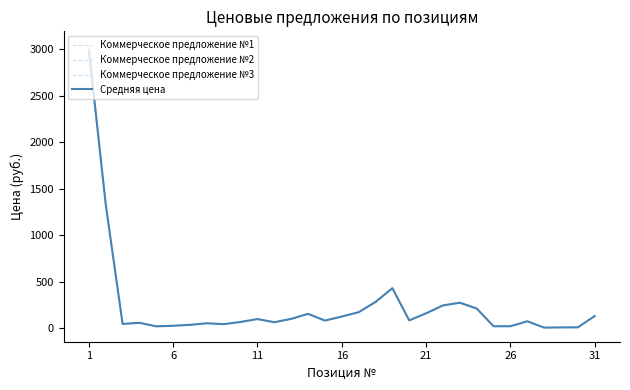

Does the chart have visible grid lines?

No